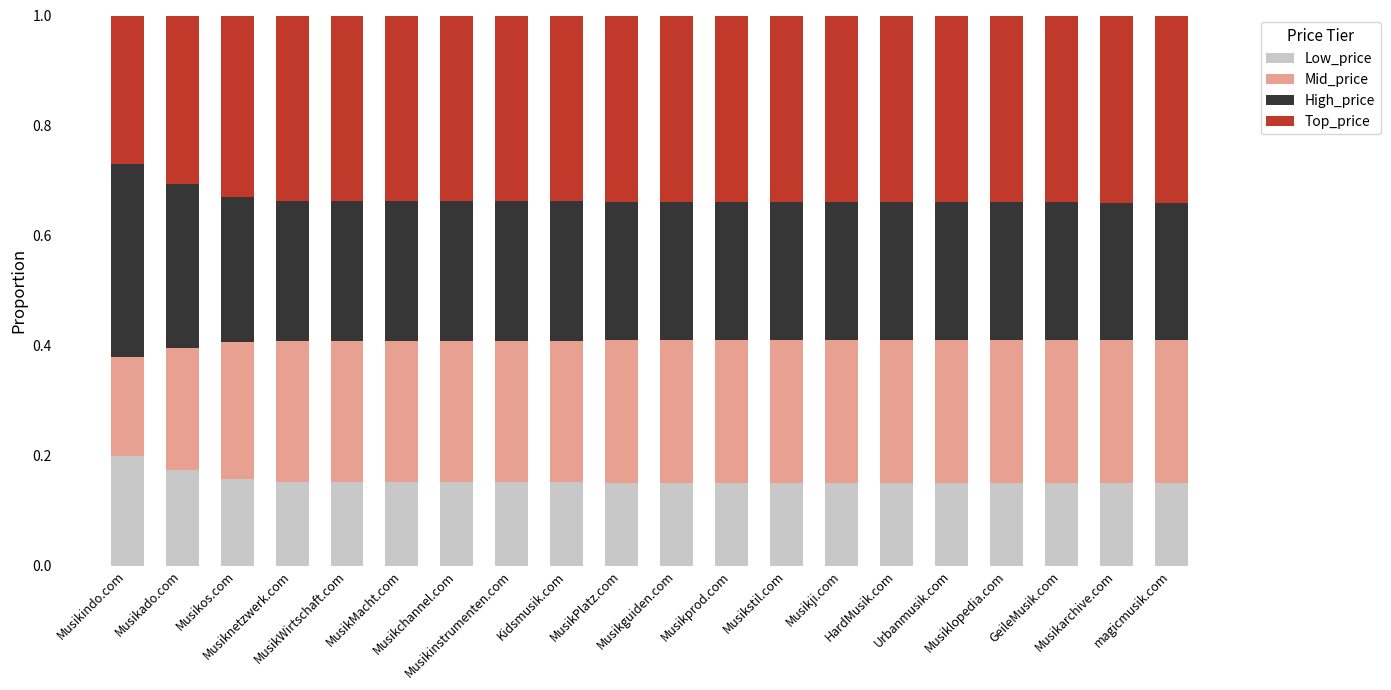

What is the sum of all Low_price values?

3.1